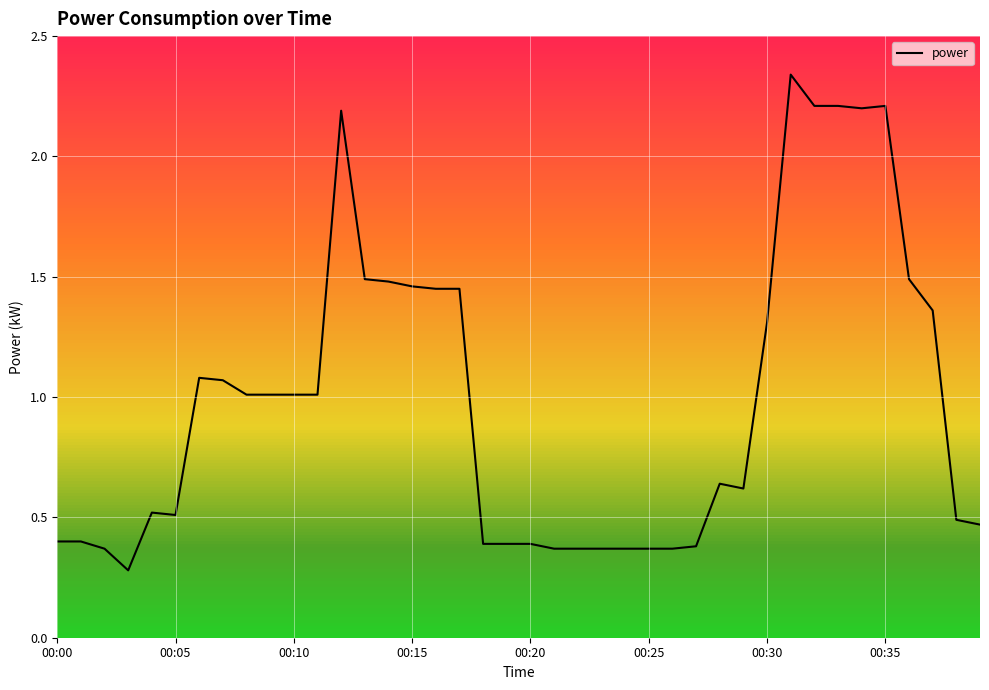

What is the average value?

1.0